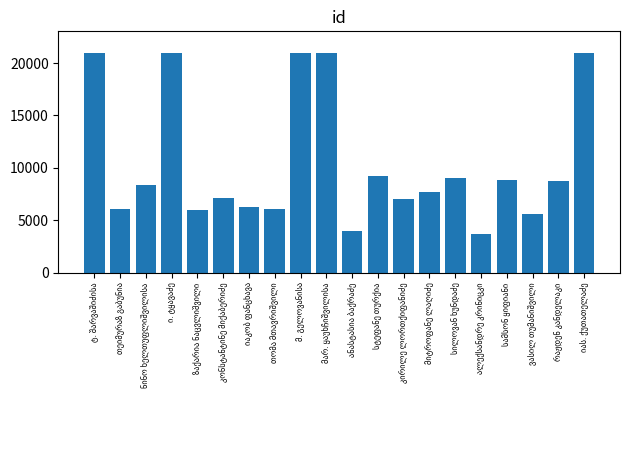

What is the value of the 9th bar from the left?

20933